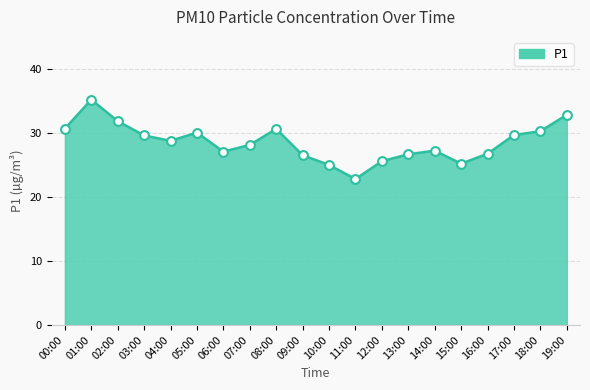

Which has a higher value, 17:00 or 00:00?

00:00